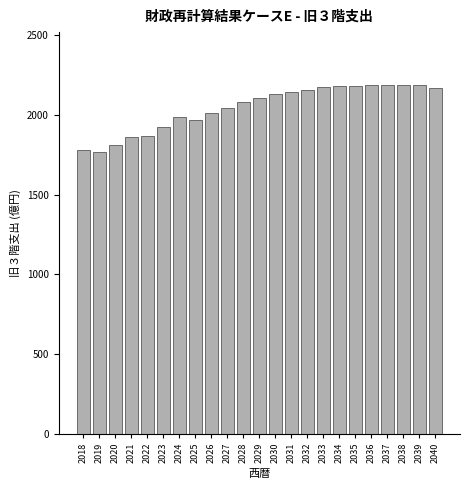

What is the maximum value shown in the chart?

2189.1